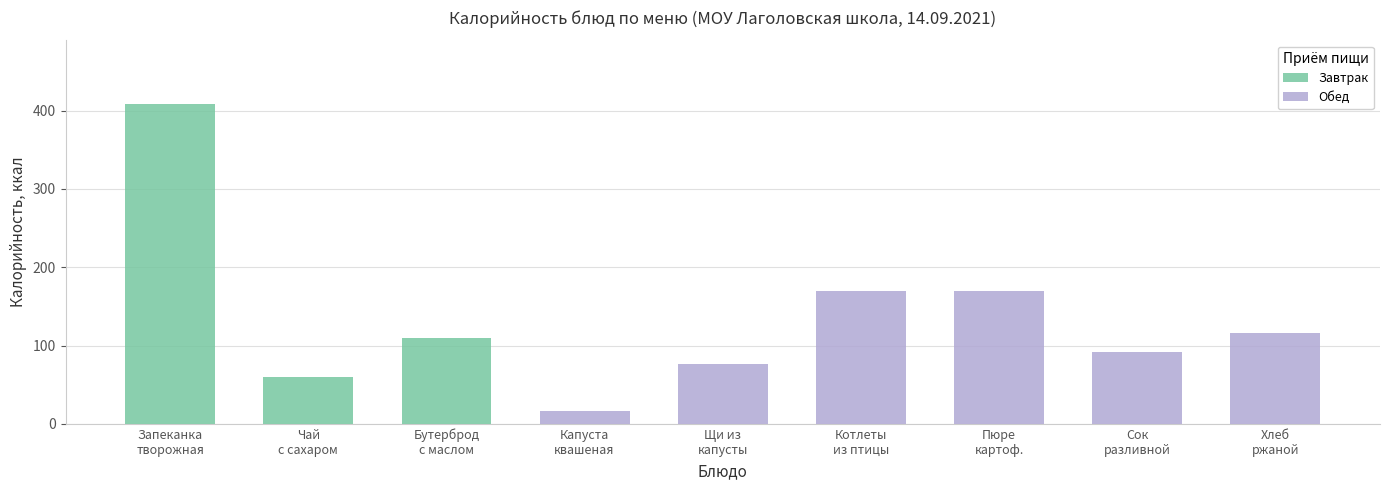

How many values are below 110?

4